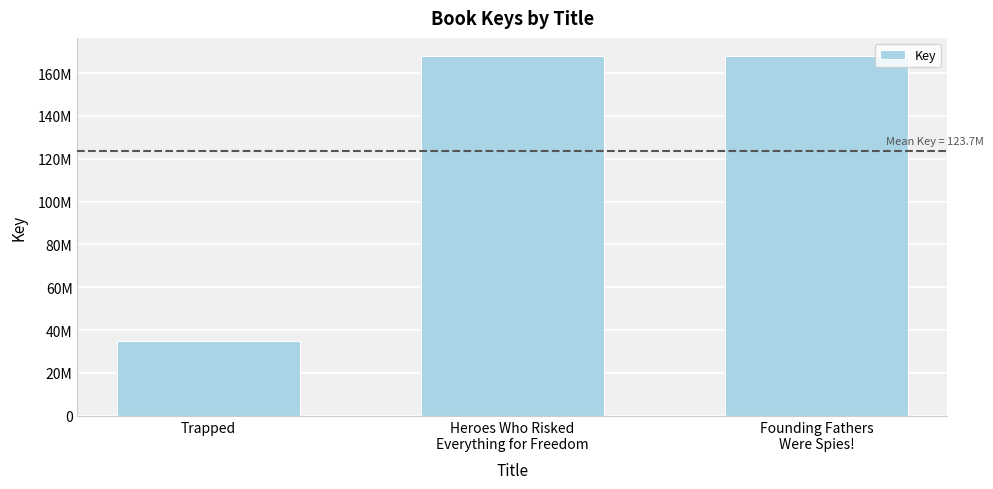

What is the difference between the values at Founding Fathers
Were Spies! and Trapped?

133059067